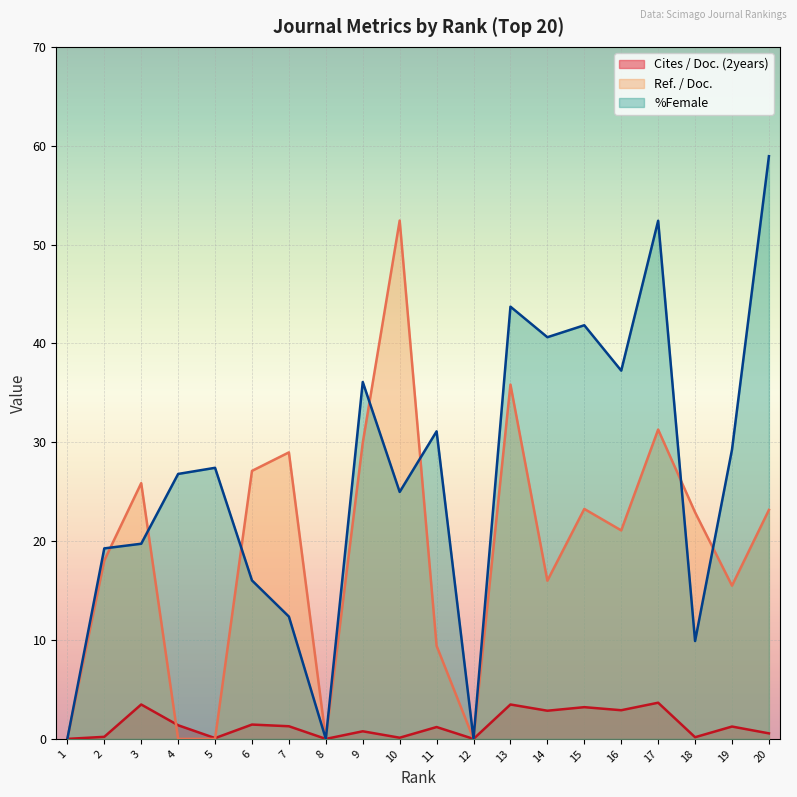

Which series ends up on top after the final intersection of Ref. / Doc. and %Female?

%Female